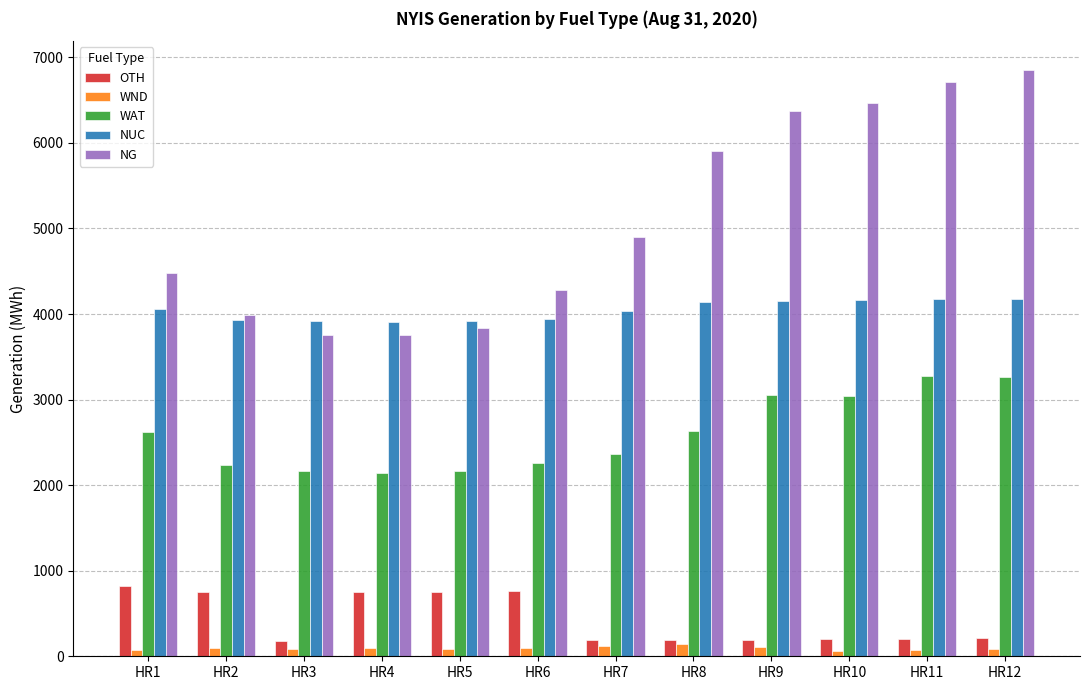

What is the value of the OTH bar at the 3rd from the left?

180